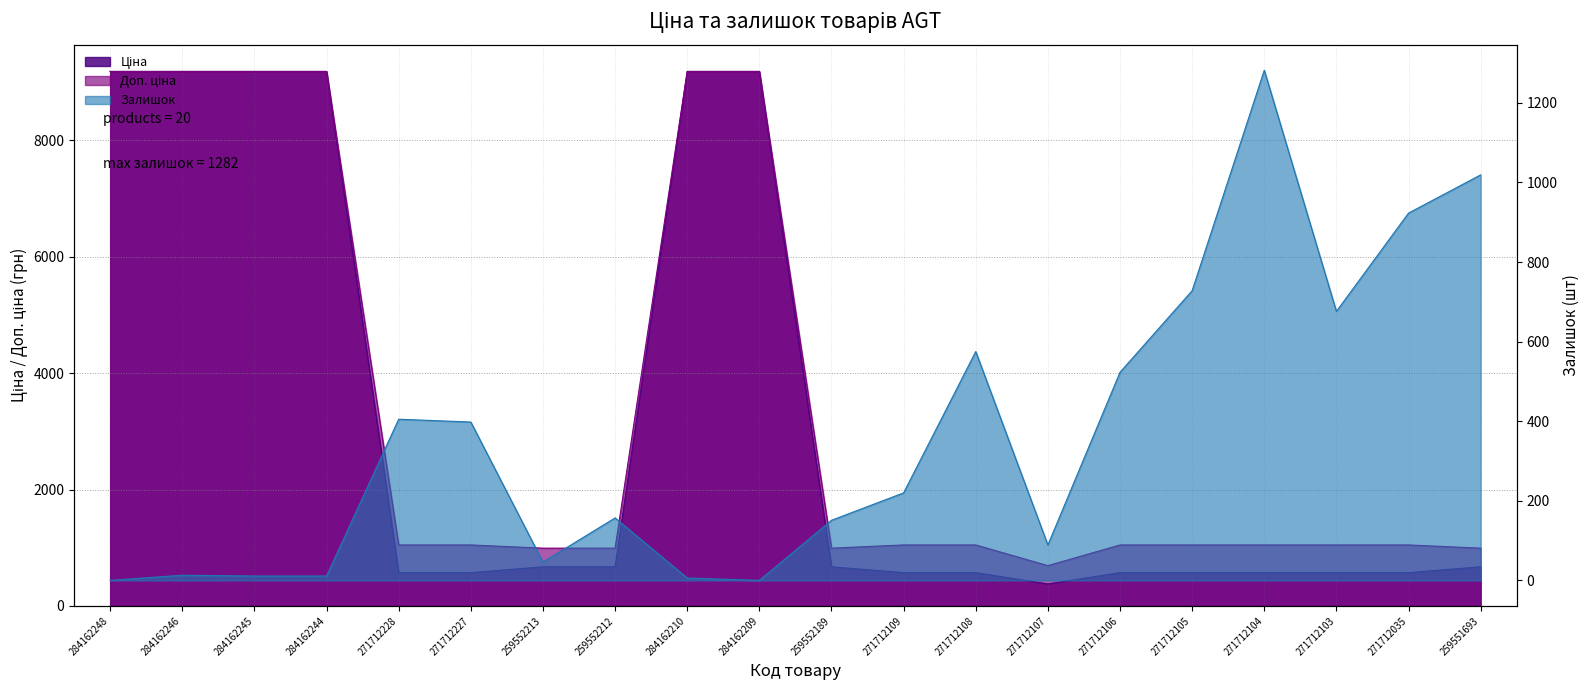

Reading left to right, what are all the values shown in this chart?

Ціна: 9185.1	9185.1	9185.1	9185.1	571.6	571.6	672.1	672.1	9185.1	9185.1	672.1	571.6	571.6	377.2	571.6	571.6	571.6	571.6	571.6	672.1
Доп. ціна: 9185.1	9185.1	9185.1	9185.1	1048.0	1048.0	992.7	992.7	9185.1	9185.1	992.7	1048.0	1048.0	692.0	1048.0	1048.0	1048.0	1048.0	1048.0	992.7
Залишок: 0.0	13.0	11.0	11.0	405.0	398.0	46.0	157.0	6.0	0.0	151.0	220.0	575.0	89.0	523.0	728.0	1282.0	676.0	923.0	1019.0